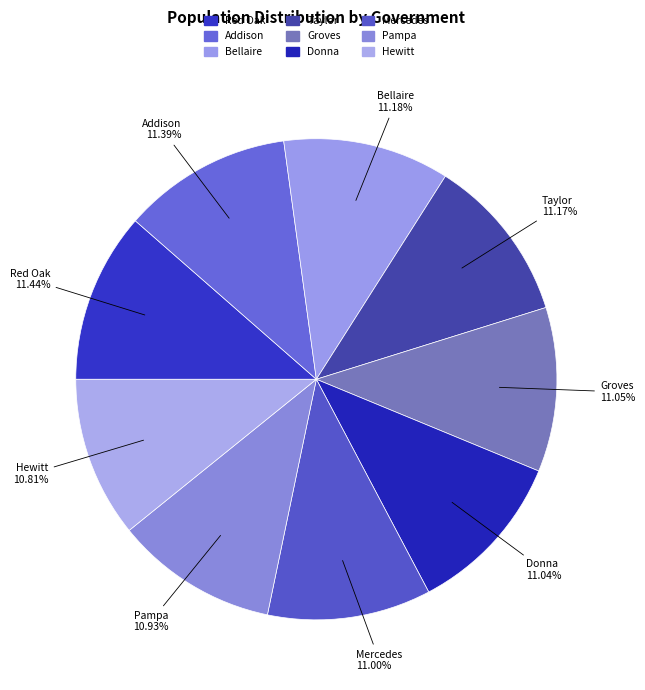

What percentage is the Pampa slice, to the nearest percent?

11%